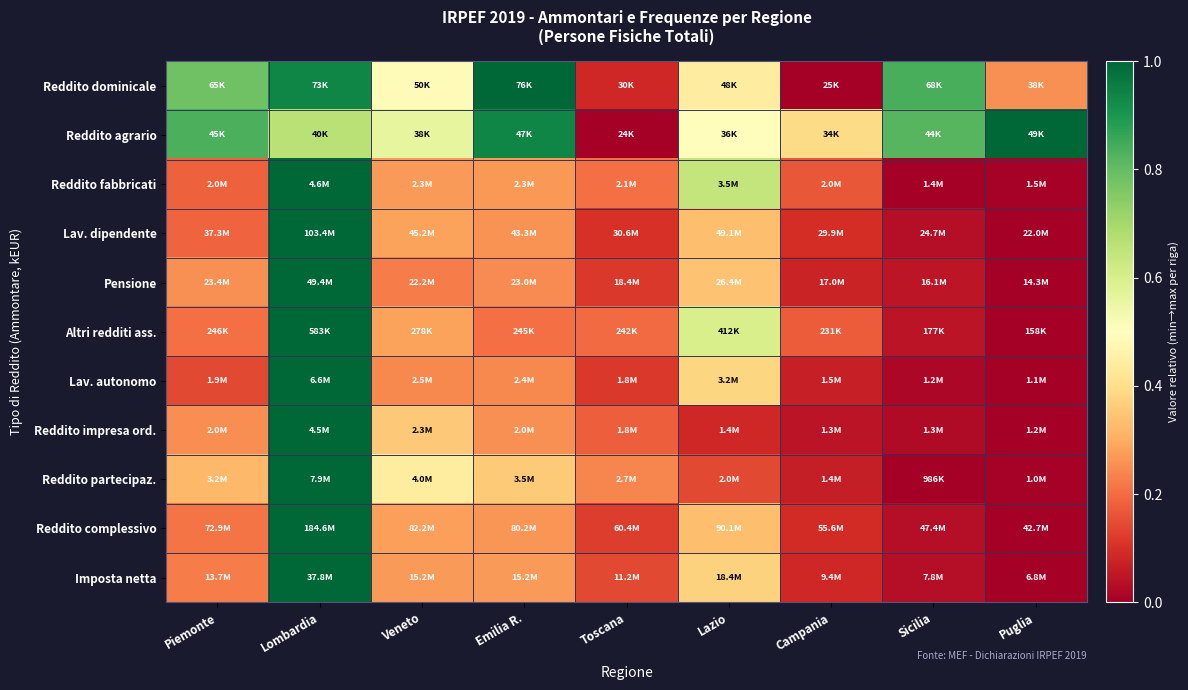

Between Lazio and Sicilia, which is larger?

Sicilia